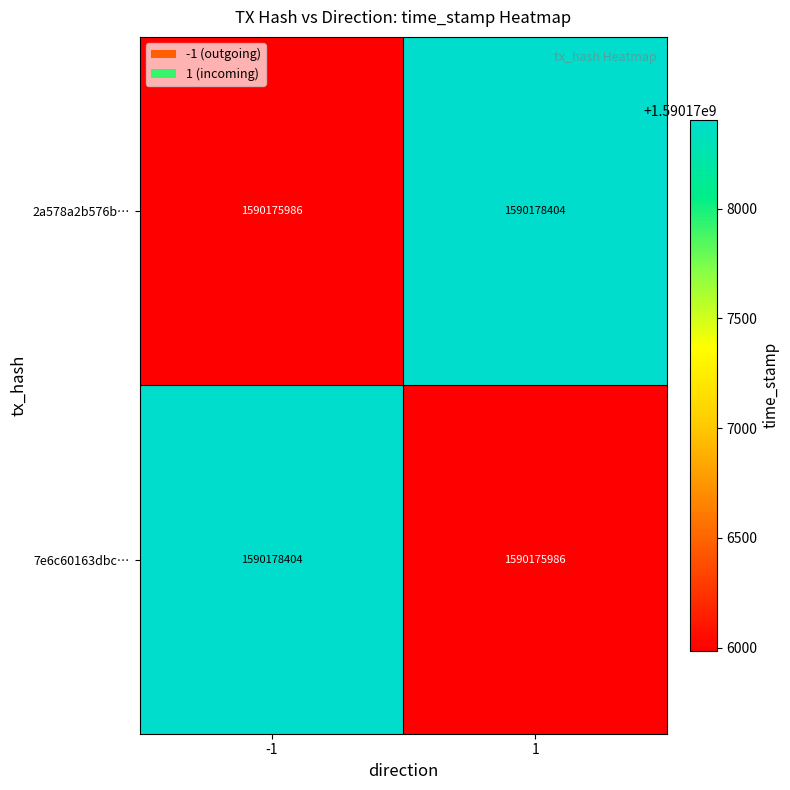

What is the total value across all series at 1?

3180354390